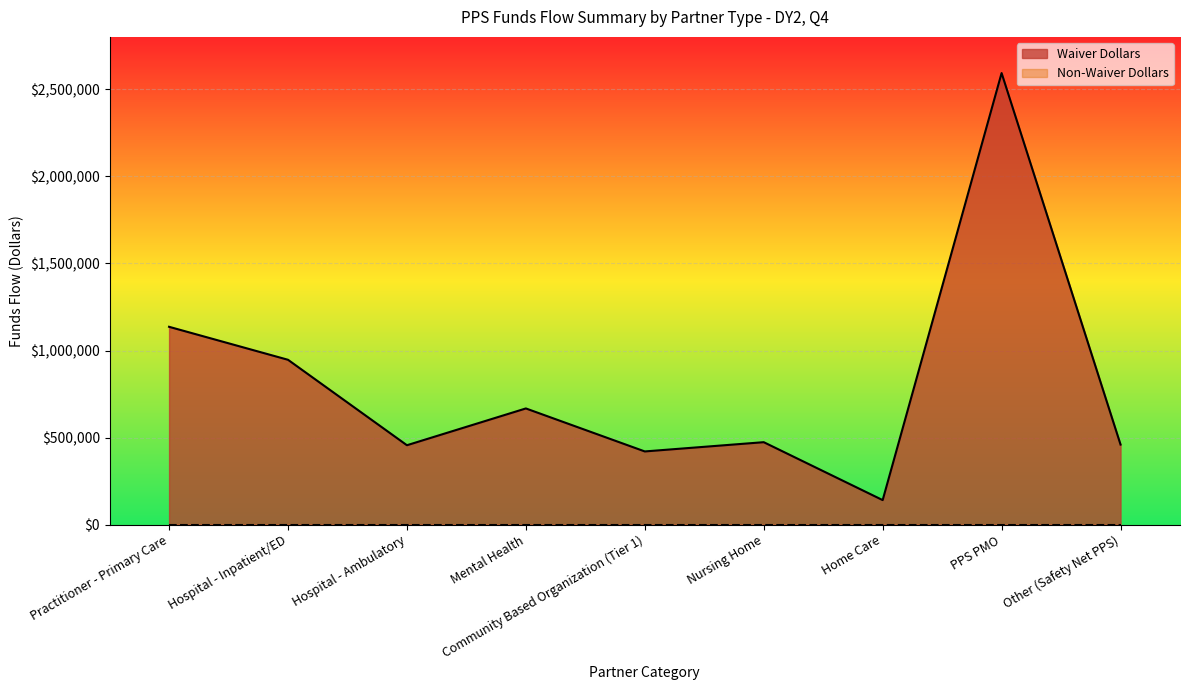

Read the value at PPS PMO.

2592376.9